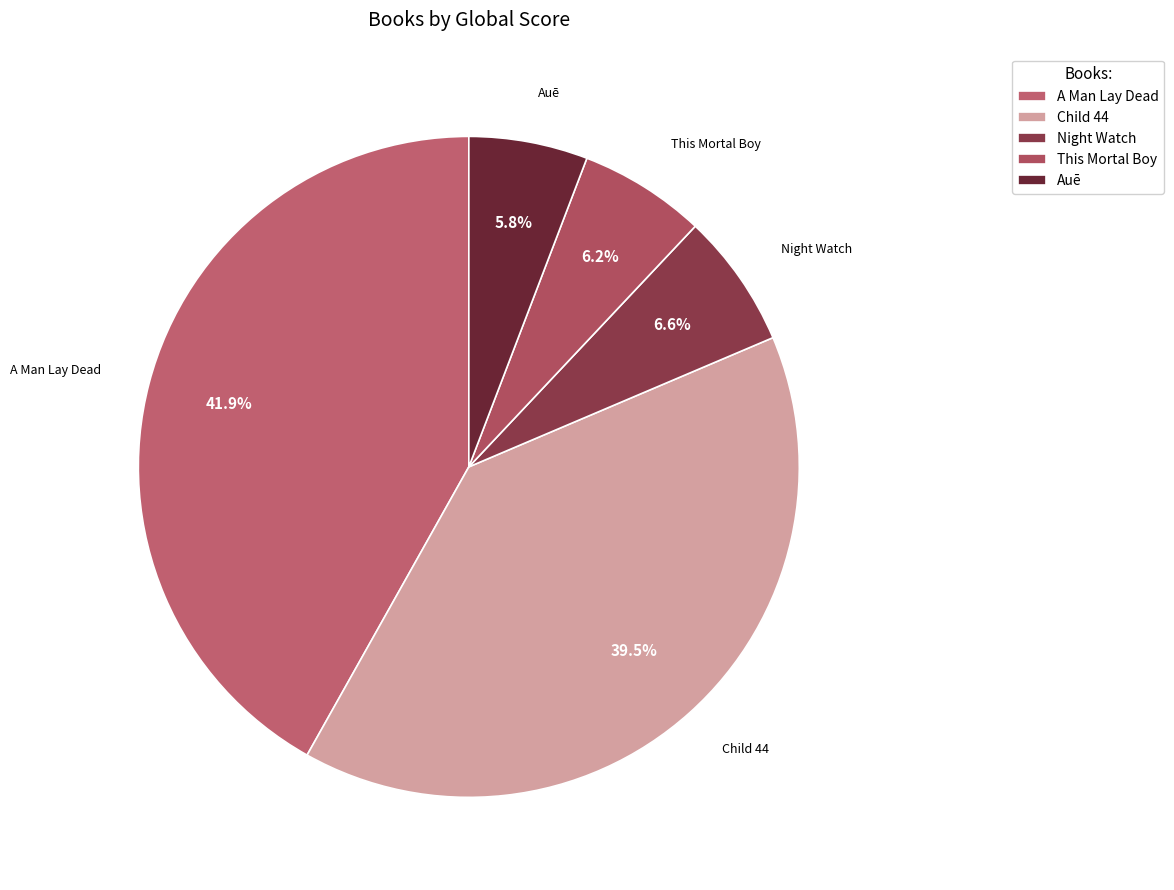

Which has a higher value, Night Watch or Auē?

Night Watch